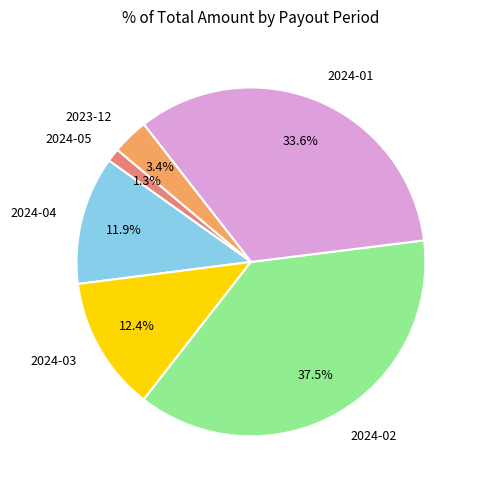

Is there a majority slice in this chart?

No